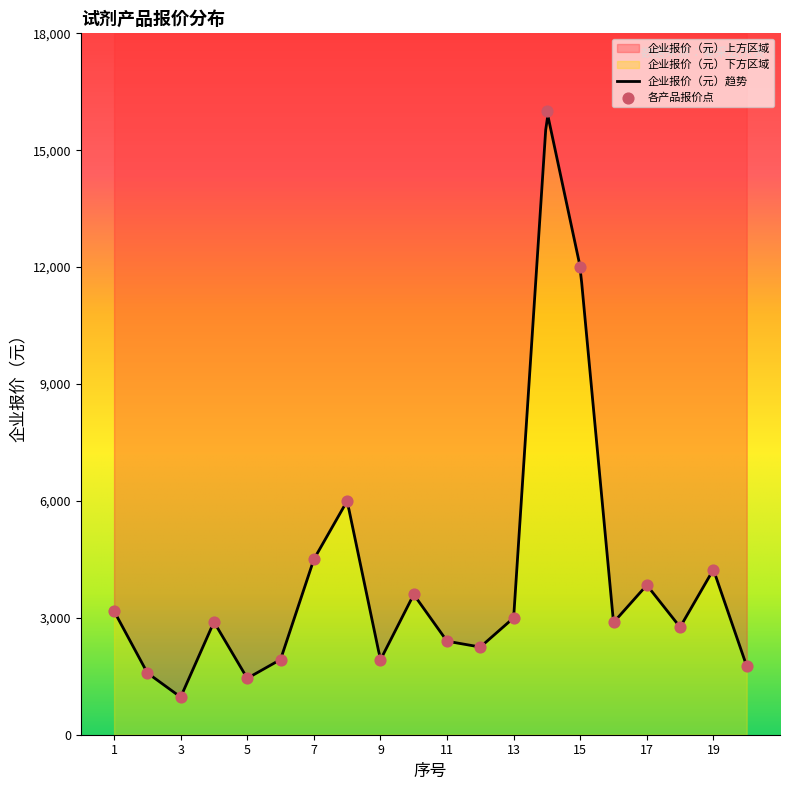

What is the change in value from 14 to 18?

-13240.0